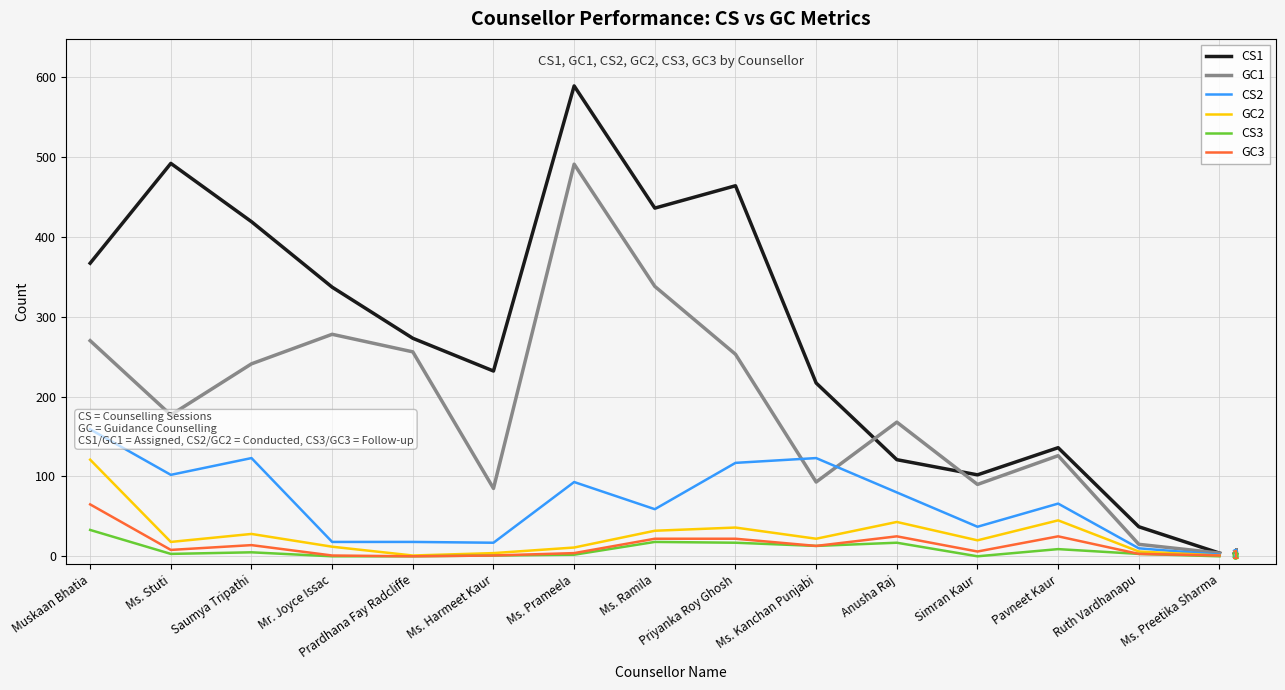

Between which two adjacent categories do CS2 and GC1 first intersect?

Priyanka Roy Ghosh and Ms. Kanchan Punjabi